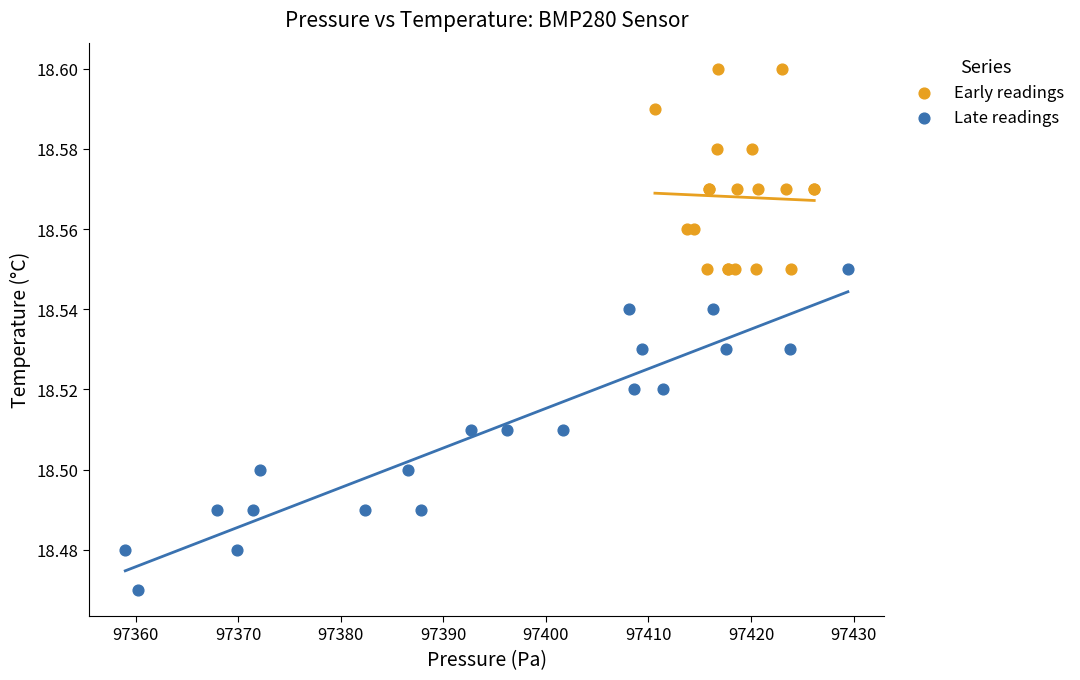

Which series contains the lowest Y value?

Late readings